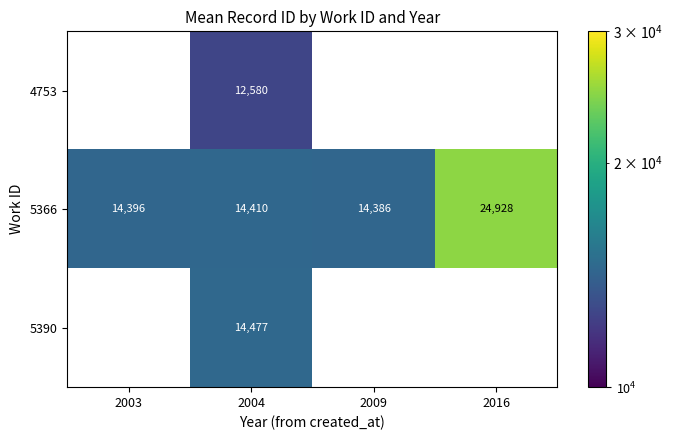

What is the difference between the 5366 values at 2016 and 2004?

10518